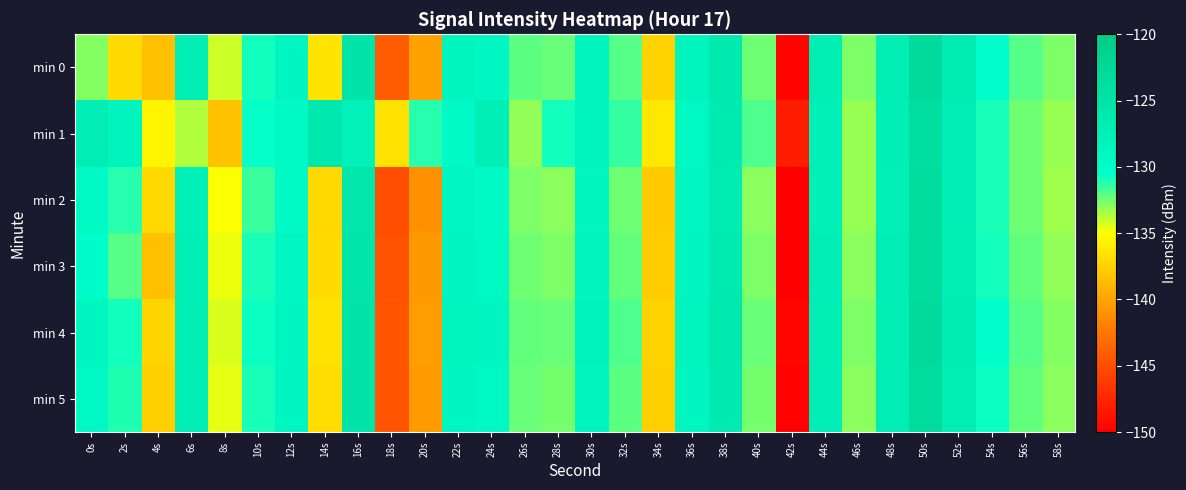

Reading left to right, transcribe all the data shown in this chart.

min 0: 0s=-132.9	2s=-137.0	4s=-138.5	6s=-126.8	8s=-134.2	10s=-130.9	12s=-128.7	14s=-136.5	16s=-124.9	18s=-144.3	20s=-140.1	22s=-128.4	24s=-128.9	26s=-132.2	28s=-132.4	30s=-128.2	32s=-132.0	34s=-137.4	36s=-128.5	38s=-126.2	40s=-132.5	42s=-149.7	44s=-127.0	46s=-132.7	48s=-126.9	50s=-123.1	52s=-126.7	54s=-130.5	56s=-132.0	58s=-132.8
min 1: 0s=-127.1	2s=-128.2	4s=-135.5	6s=-133.7	8s=-138.3	10s=-130.6	12s=-129.3	14s=-126.0	16s=-127.8	18s=-136.6	20s=-131.2	22s=-129.5	24s=-127.3	26s=-133.1	28s=-130.8	30s=-128.6	32s=-131.4	34s=-136.2	36s=-129.1	38s=-126.5	40s=-131.9	42s=-148.1	44s=-127.4	46s=-133.2	48s=-127.3	50s=-123.9	52s=-127.1	54s=-131.0	56s=-132.5	58s=-133.2
min 2: 0s=-129.5	2s=-131.2	4s=-137.0	6s=-127.5	8s=-135.0	10s=-131.5	12s=-129.3	14s=-137.0	16s=-125.5	18s=-145.0	20s=-141.0	22s=-129.0	24s=-129.5	26s=-132.7	28s=-132.9	30s=-128.7	32s=-132.5	34s=-137.9	36s=-129.0	38s=-126.7	40s=-133.0	42s=-150.2	44s=-127.5	46s=-133.2	48s=-127.4	50s=-123.6	52s=-127.2	54s=-131.0	56s=-132.5	58s=-133.3
min 3: 0s=-130.1	2s=-132.0	4s=-138.5	6s=-127.3	8s=-134.7	10s=-131.0	12s=-129.0	14s=-136.9	16s=-125.3	18s=-144.8	20s=-140.6	22s=-128.8	24s=-129.2	26s=-132.5	28s=-132.7	30s=-128.5	32s=-132.2	34s=-137.7	36s=-128.8	38s=-126.5	40s=-132.7	42s=-149.9	44s=-127.2	46s=-133.0	48s=-127.2	50s=-123.4	52s=-127.0	54s=-130.8	56s=-132.3	58s=-133.1
min 4: 0s=-128.9	2s=-130.8	4s=-137.3	6s=-127.0	8s=-134.4	10s=-130.7	12s=-128.7	14s=-136.6	16s=-125.0	18s=-144.5	20s=-140.3	22s=-128.5	24s=-128.9	26s=-132.2	28s=-132.4	30s=-128.2	32s=-131.9	34s=-137.4	36s=-128.5	38s=-126.2	40s=-132.4	42s=-149.6	44s=-126.9	46s=-132.7	48s=-126.9	50s=-123.1	52s=-126.7	54s=-130.5	56s=-132.0	58s=-132.8
min 5: 0s=-129.2	2s=-131.1	4s=-137.6	6s=-127.2	8s=-134.6	10s=-130.9	12s=-128.9	14s=-136.8	16s=-125.1	18s=-144.7	20s=-140.5	22s=-128.7	24s=-129.1	26s=-132.4	28s=-132.6	30s=-128.4	32s=-132.1	34s=-137.6	36s=-128.7	38s=-126.4	40s=-132.6	42s=-149.8	44s=-127.1	46s=-132.9	48s=-127.1	50s=-123.3	52s=-126.9	54s=-130.7	56s=-132.2	58s=-133.0